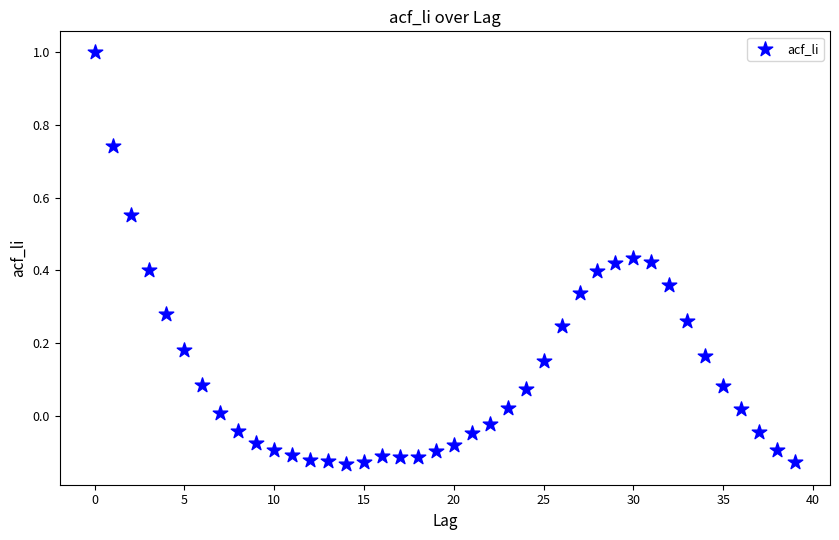

What is the range of Y values (max minus min)?

1.1